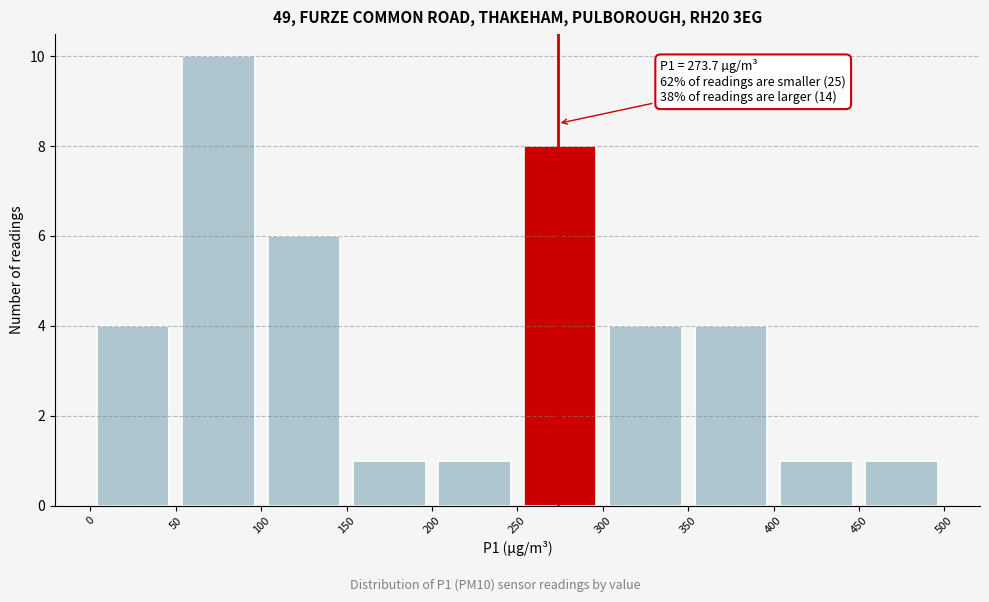

Which range on the x-axis has the tallest bar?

50 to 100